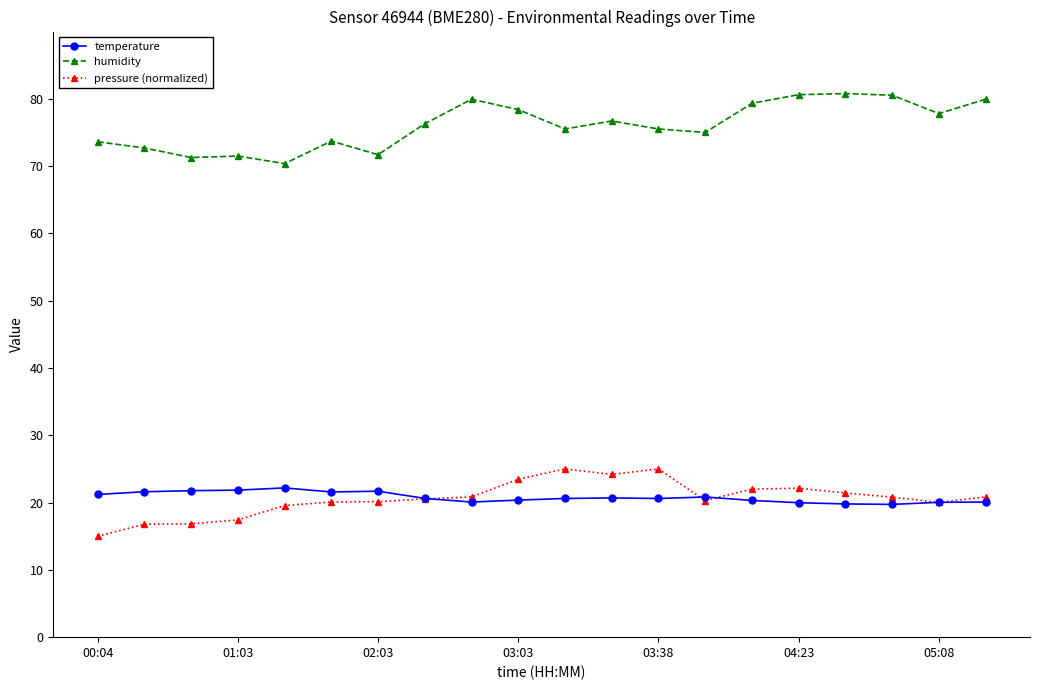

True or false: pressure (normalized) and humidity intersect in this chart.

False